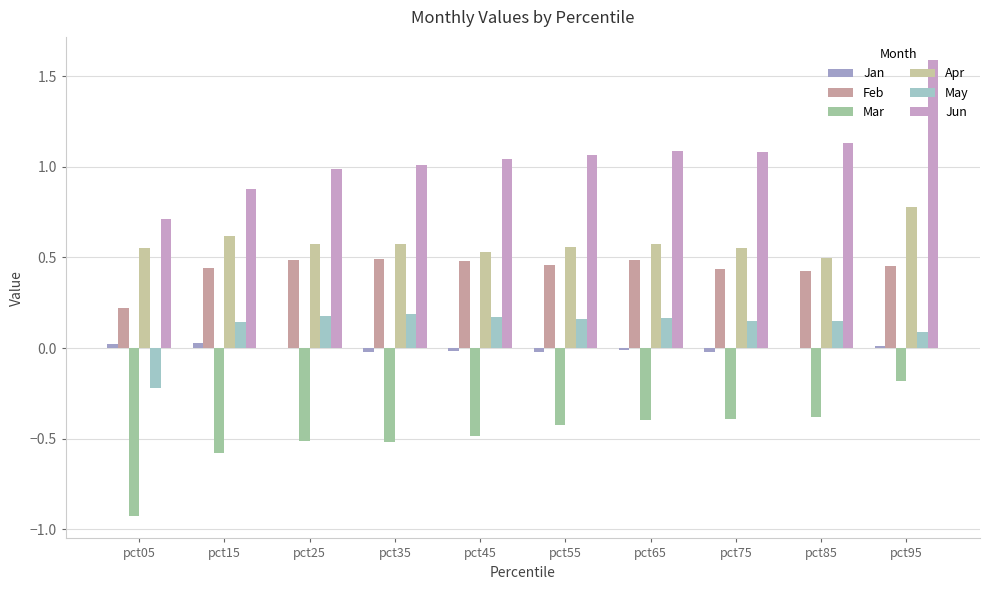

What are all the series names shown in the legend?

Jan, Feb, Mar, Apr, May, Jun